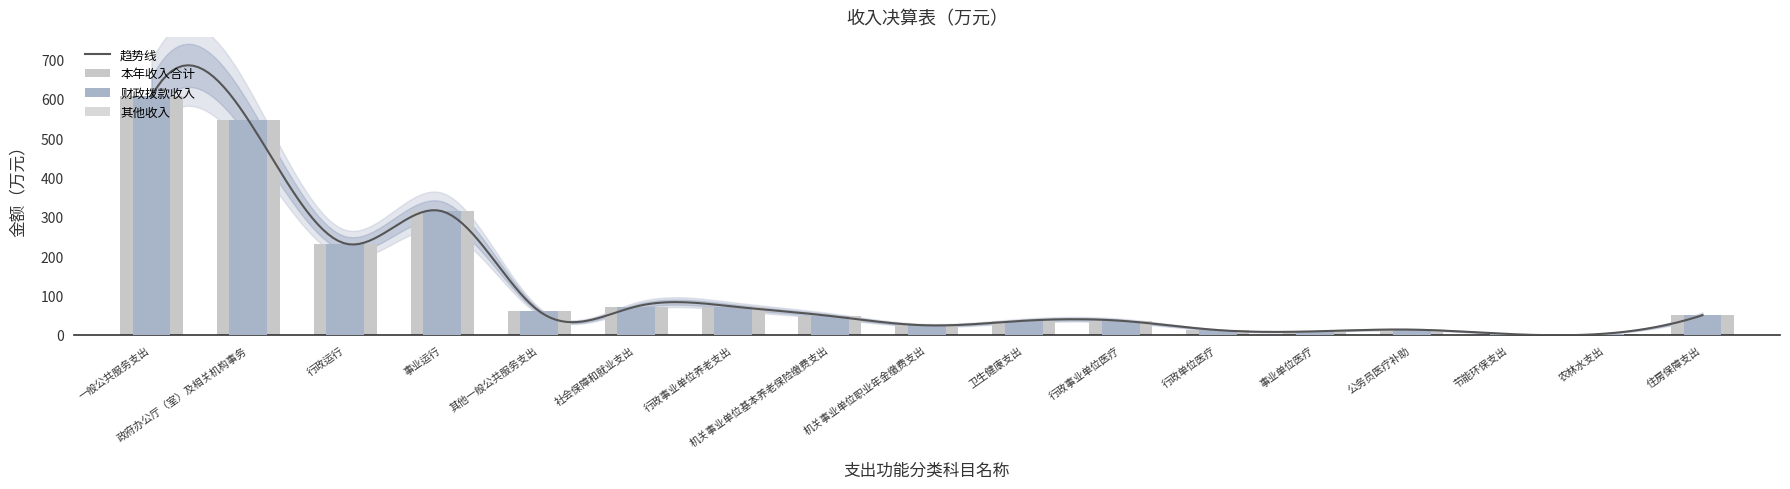

How many groups of bars are there?

17